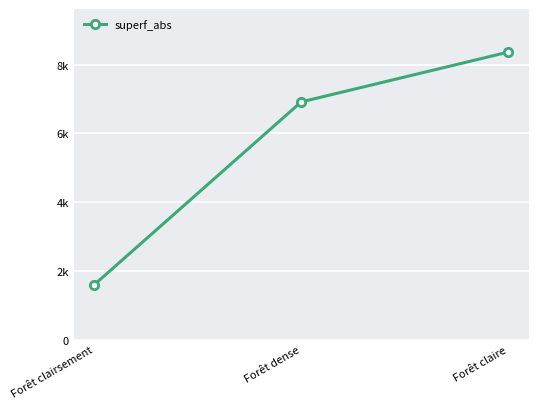

What is the value of the 1st point from the left?

1600.0